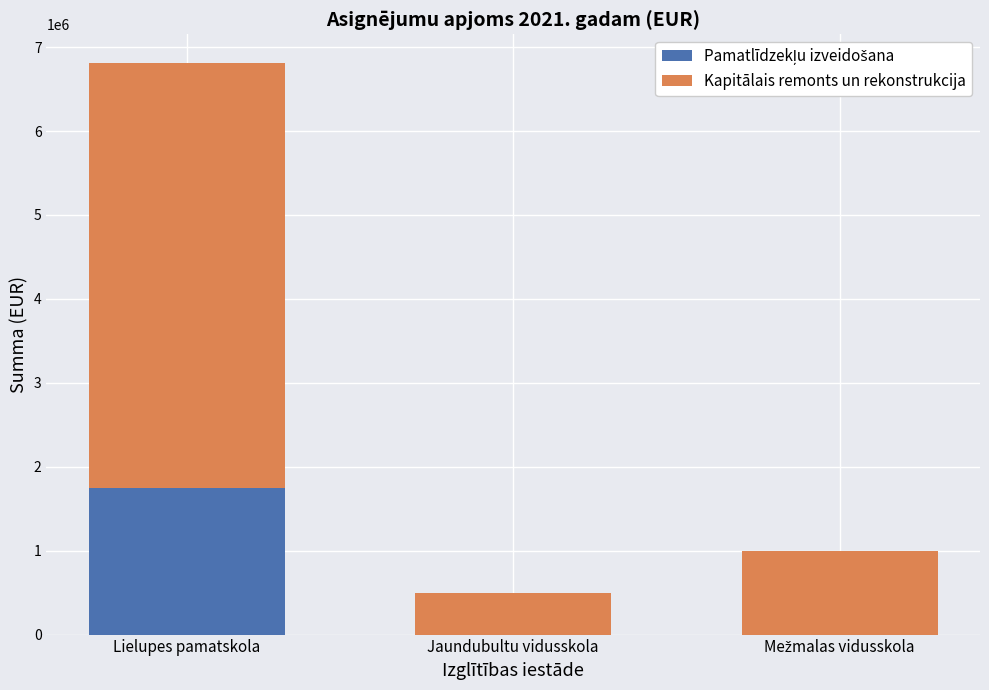

What is the total value across all series at Jaundubultu vidusskola?

500000